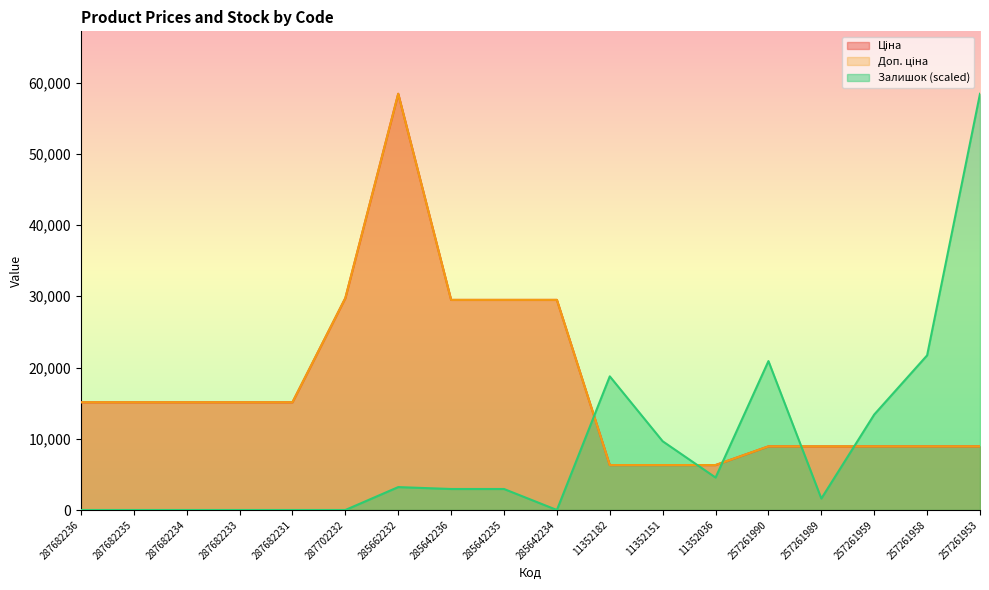

Reading left to right, what are all the values shown in this chart?

Ціна: 15120.0	15120.0	15120.0	15120.0	15120.0	29747.2	58426.5	29491.5	29491.5	29491.5	6308.8	6308.8	6308.8	8934.1	8934.1	8934.1	8934.1	8934.1
Доп. ціна: 15120.0	15120.0	15120.0	15120.0	15120.0	29747.2	58426.5	29491.5	29491.5	29491.5	6308.8	6308.8	6308.8	8934.1	8934.1	8934.1	8934.1	8934.1
Залишок: 0.0	0.0	0.0	0.0	0.0	0.0	3216.1	2948.1	2948.1	0.0	18760.8	9648.4	4556.2	20904.9	1608.1	13400.6	21708.9	58426.5